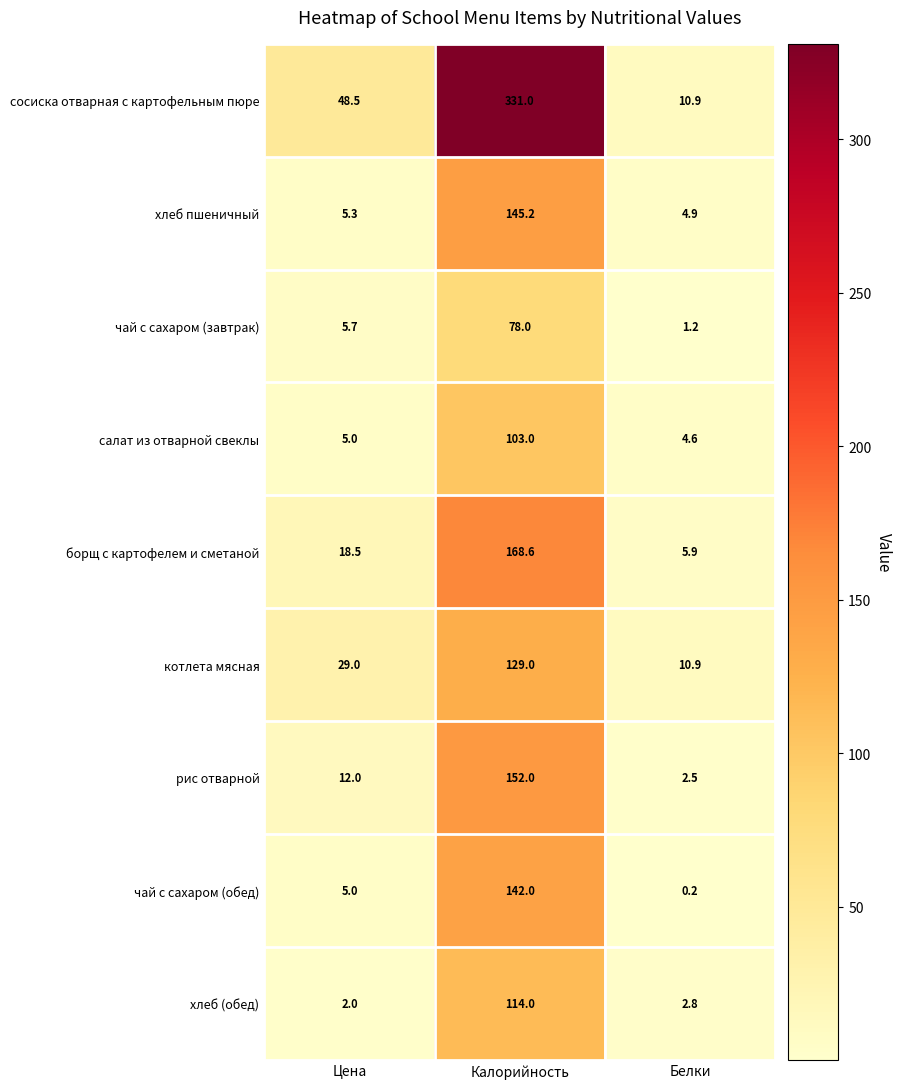

At how many categories does at least one series exceed 290?

1